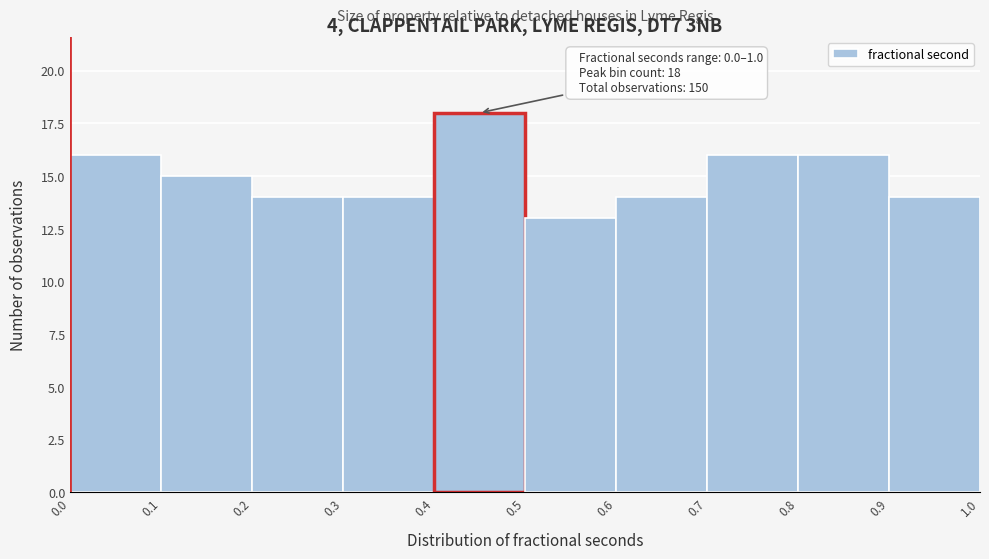

Over which range of the x-axis is the bar tallest?

0.4 to 0.5